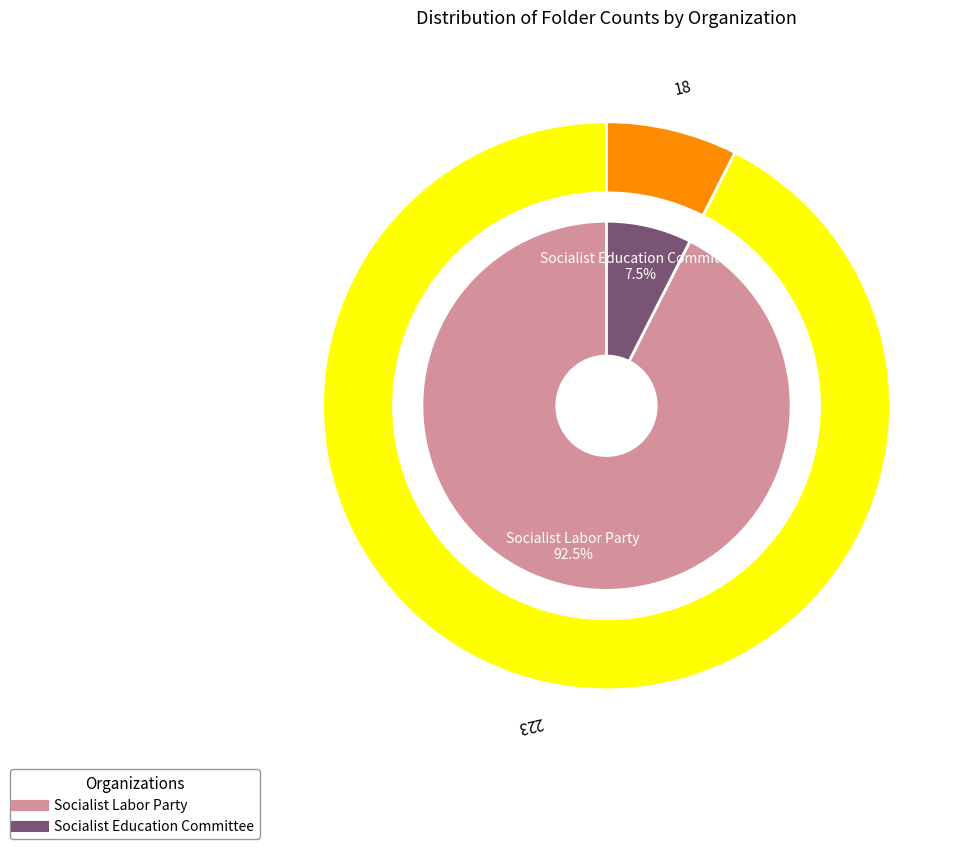

Count the number of slices in the pie.

2